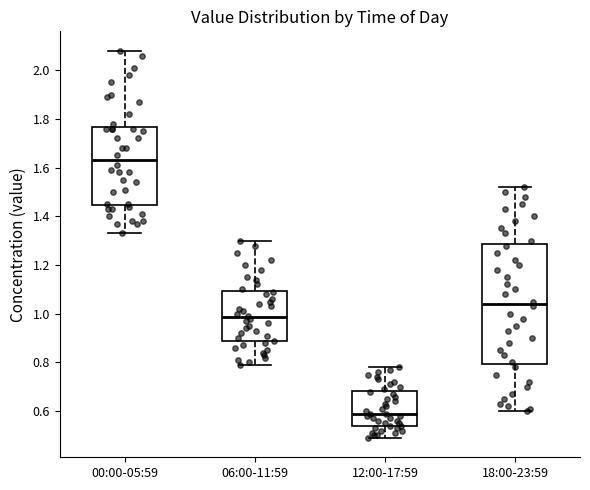

Comparing the boxes themselves (not the whiskers), which one is the tallest?

18:00-23:59